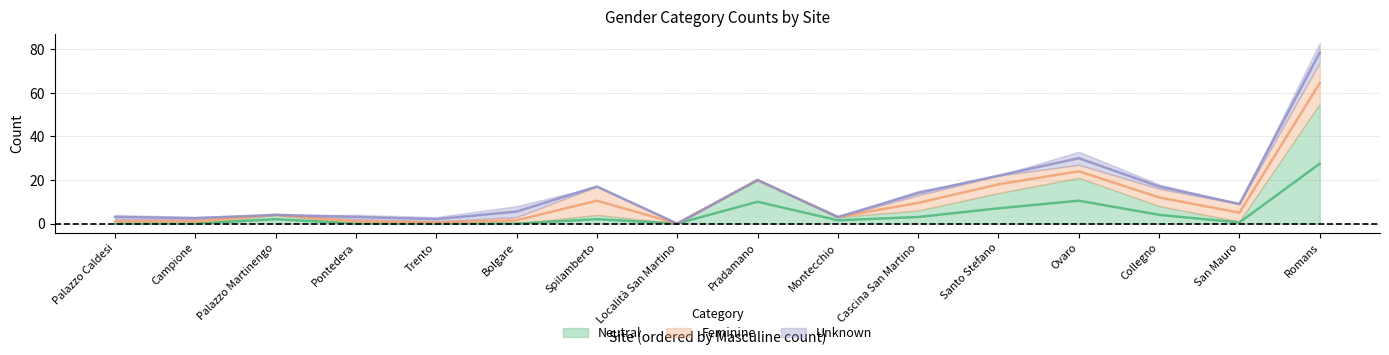

Which label corresponds to the largest value in the chart?

Romans